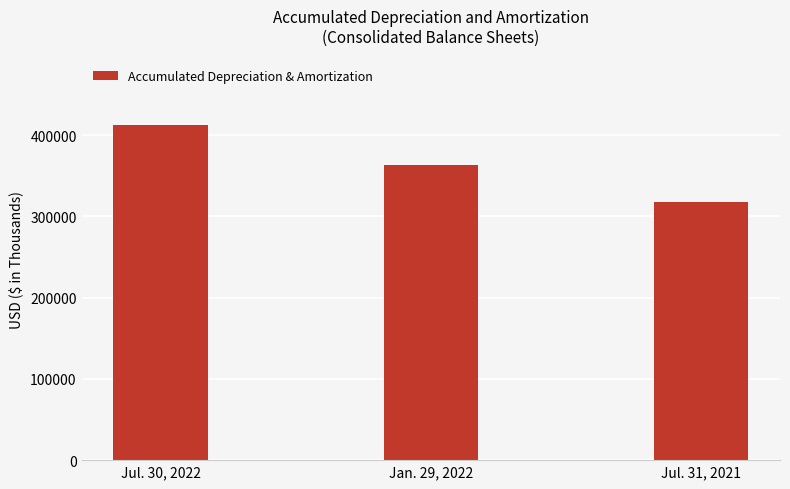

What is the minimum value shown in the chart?

317499